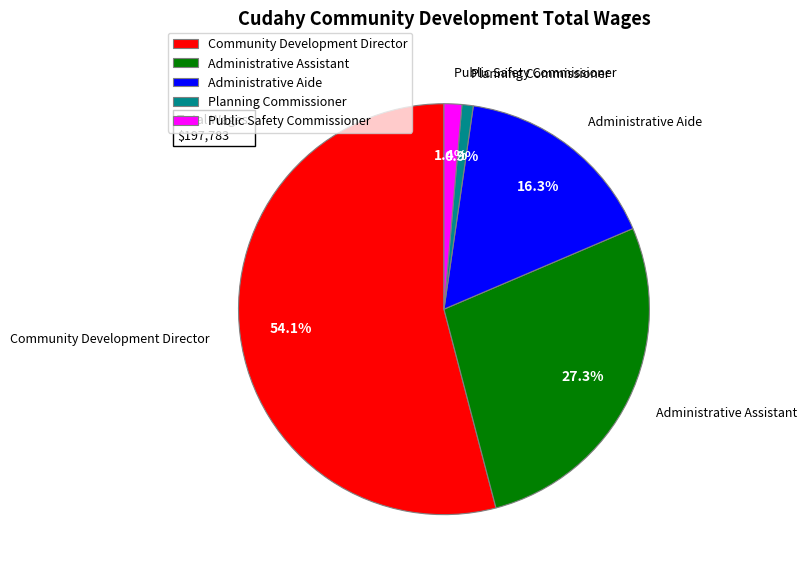

To the nearest percent, what percentage of the pie is Administrative Aide?

16%